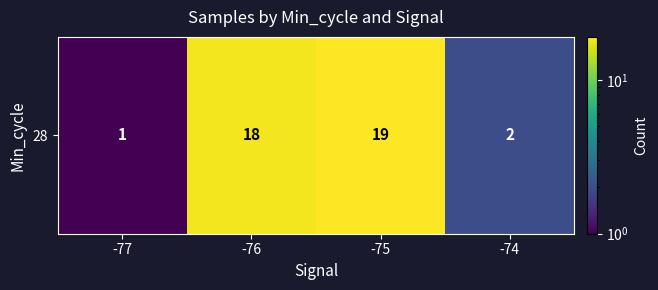

What is the sum of all values?

40